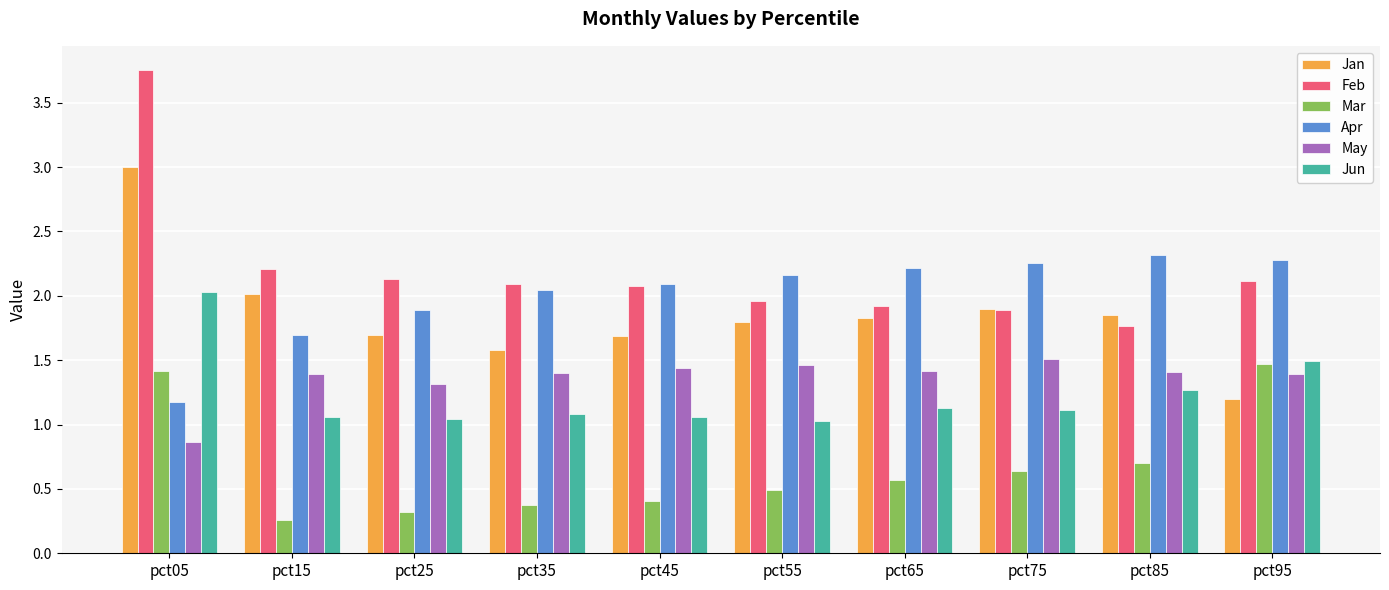

List the series in order of their peak value, highest first.

Feb, Jan, Apr, Jun, May, Mar